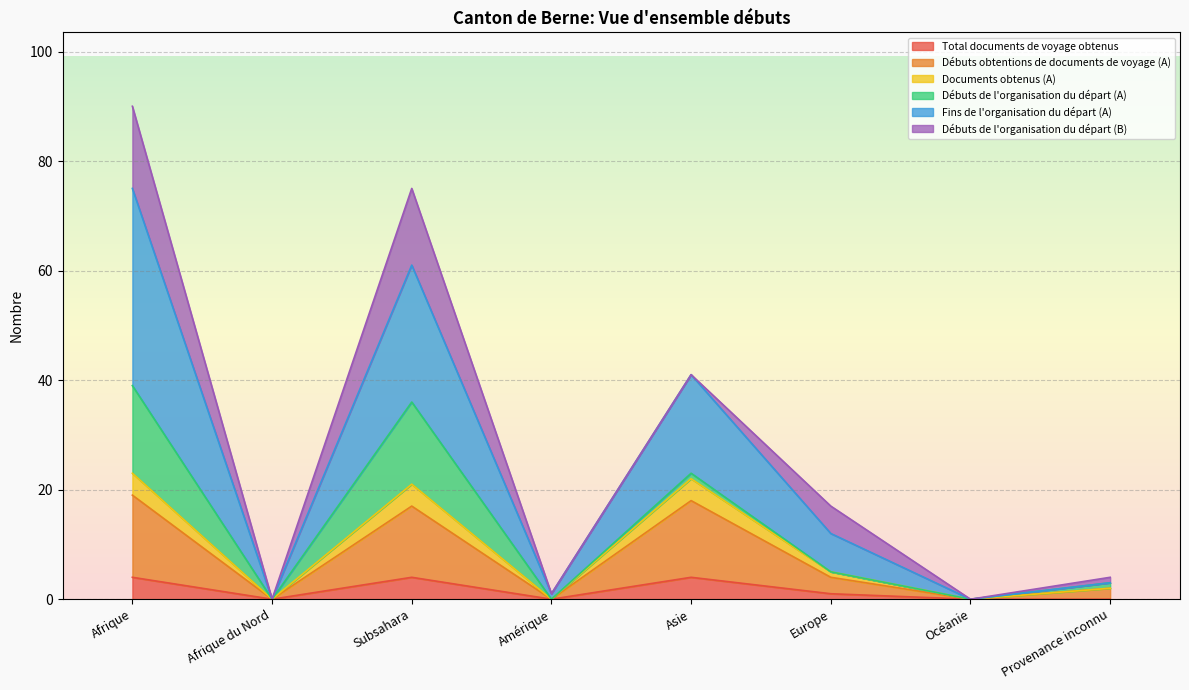

What is the label of the 6th point from the right?

Subsahara